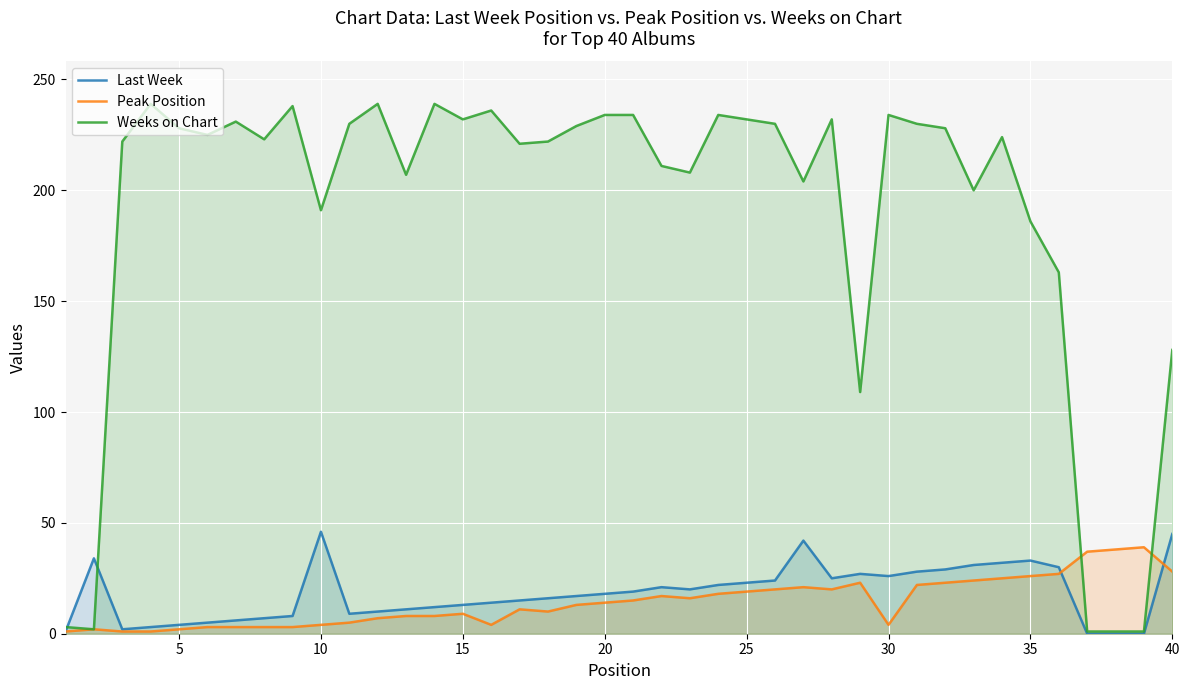

What are all the series names shown in the legend?

Last Week, Peak Position, Weeks on Chart